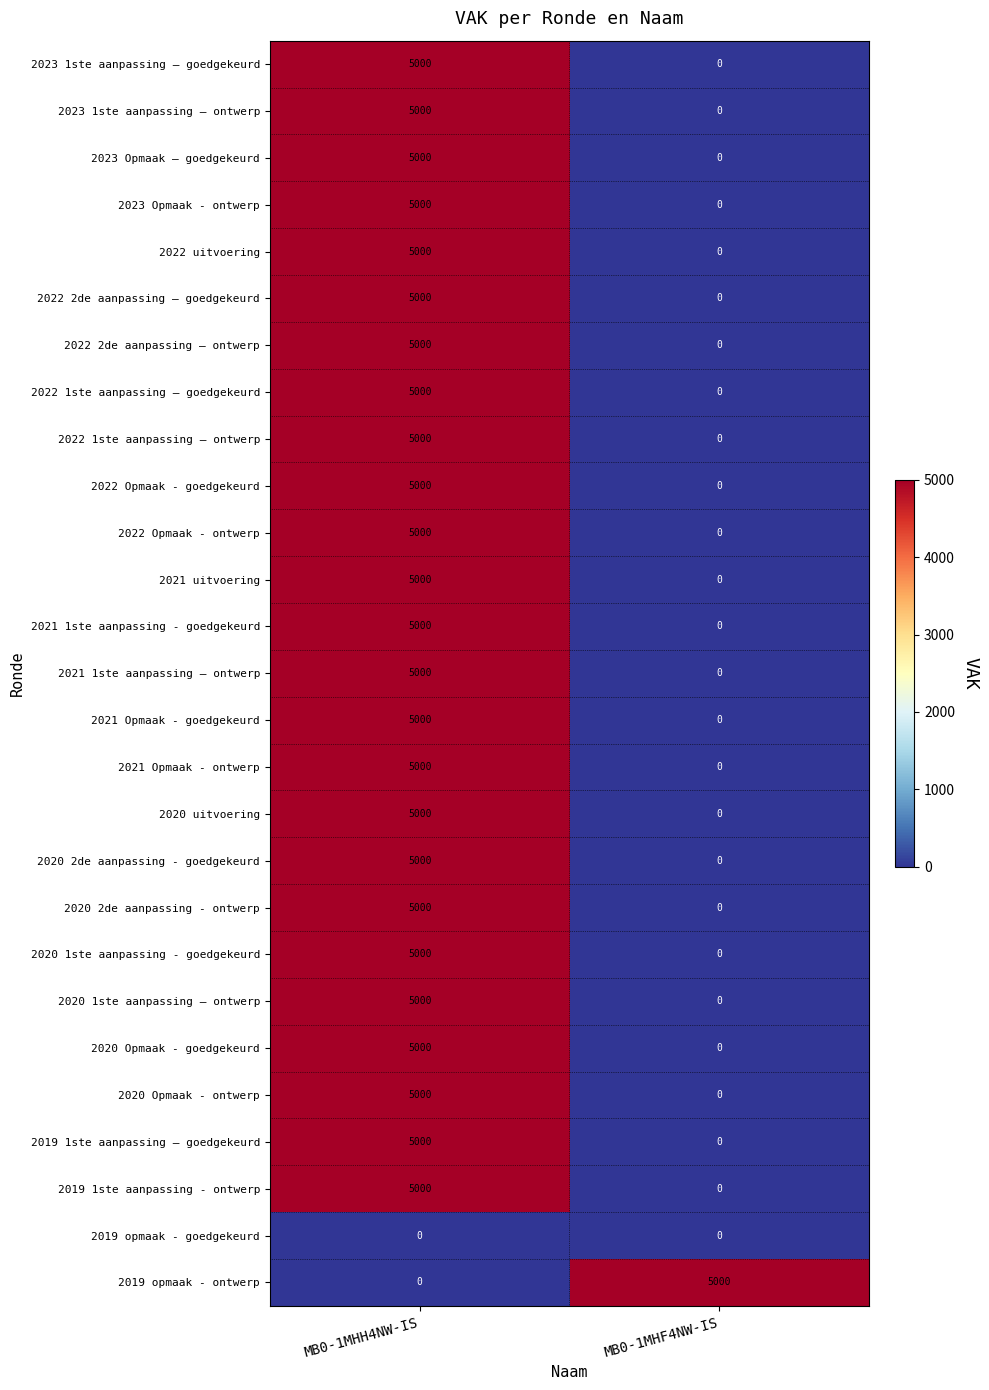

Is it true that 2019 opmaak - ontwerp equals 0 at MB0-1MHH4NW-IS?

True